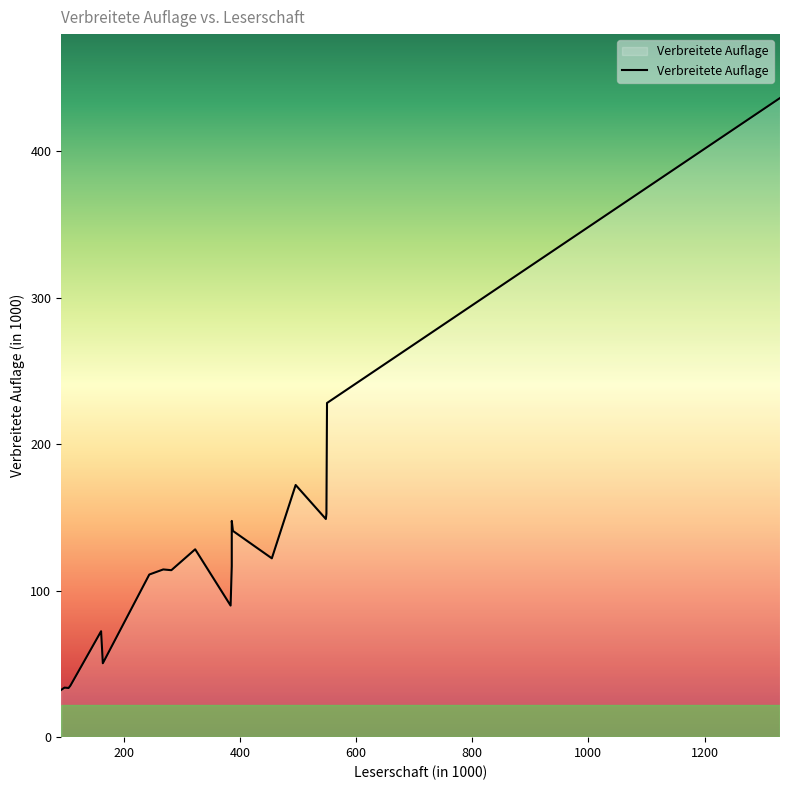

Rank the categories by value from lowest to highest.

92, 105, 98, 108, 164, 161, 384, 244, 282, 268, 386, 455, 323, 388, 386, 548, 549, 496, 550, 1330